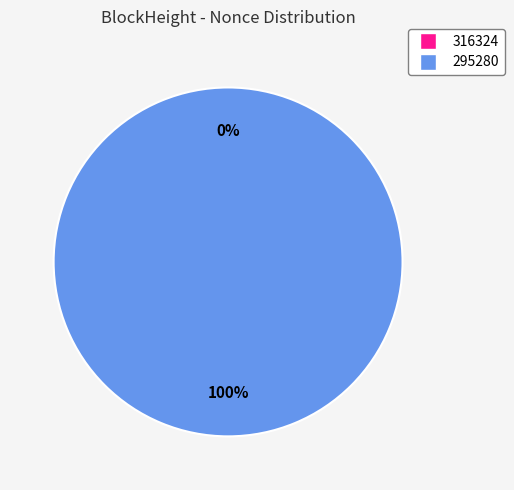

What is the largest slice in the pie chart?

295280